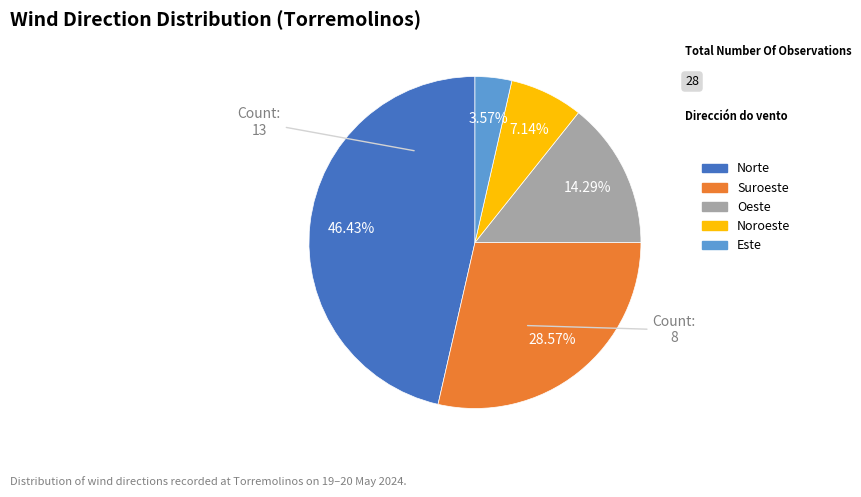

Is there a majority slice in this chart?

No